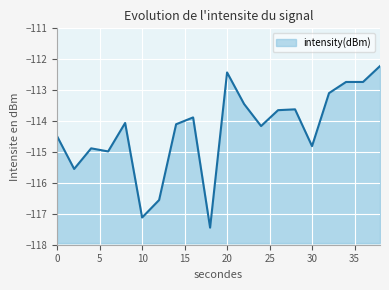

How many values are below -114?

11